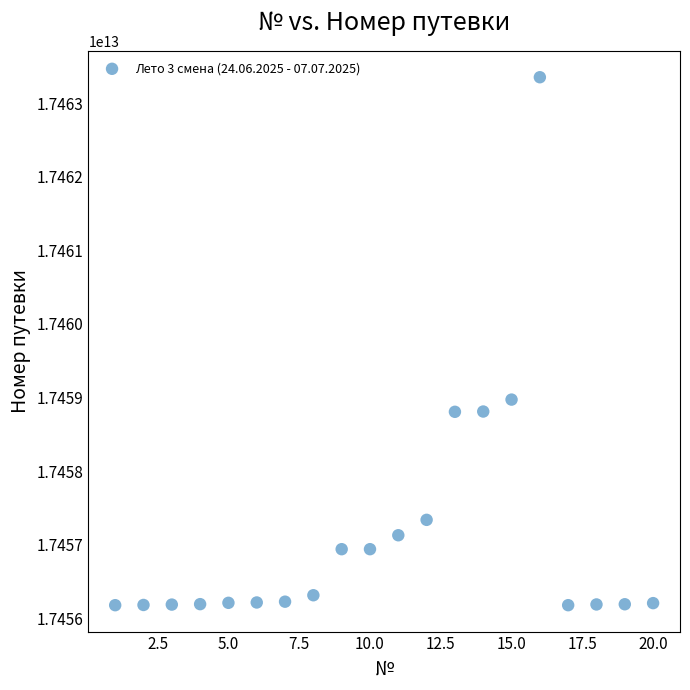

What Y value in the scatter plot is closest to 17459765333070?

17458971526580